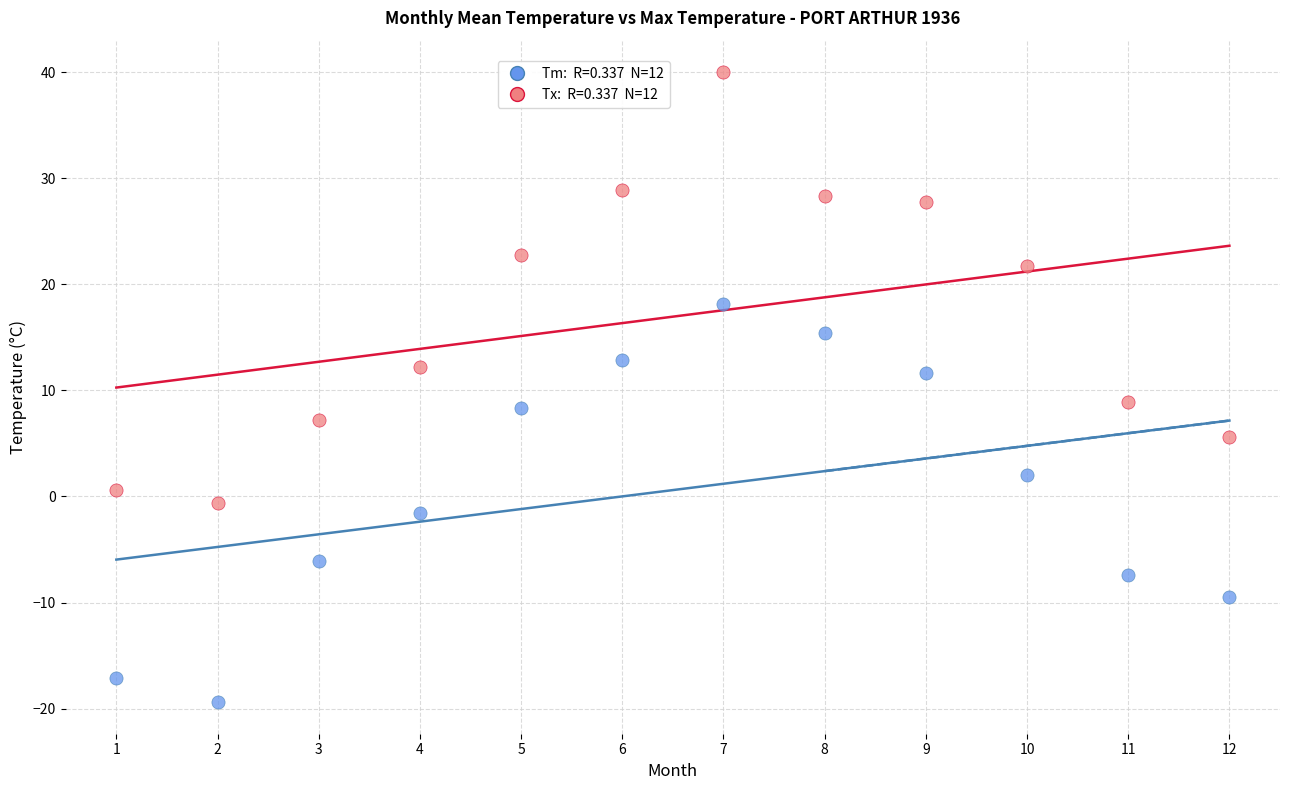

Across all data points, what is the range of X values (max minus min)?

11.0